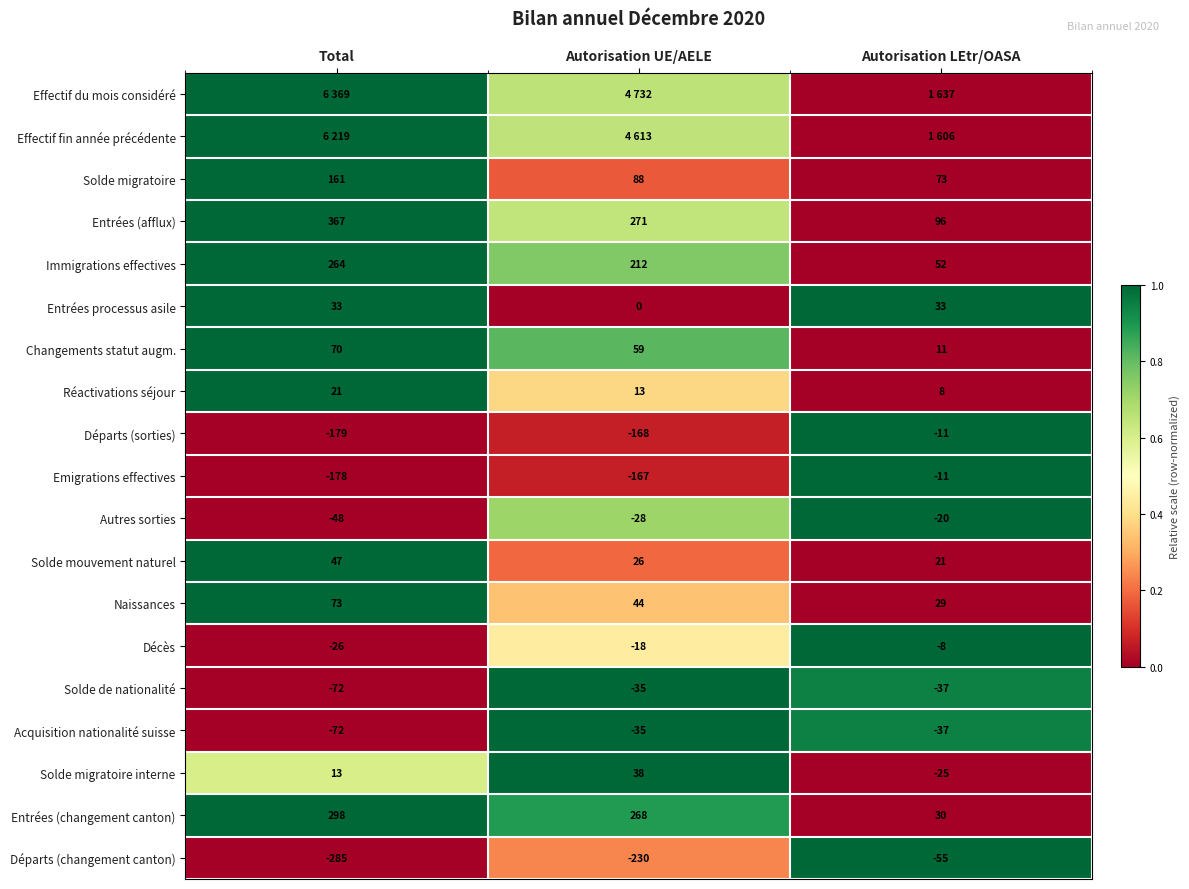

List the labels in order of Départs (sorties) value, largest first.

Autorisation LEtr/OASA, Autorisation UE/AELE, Total